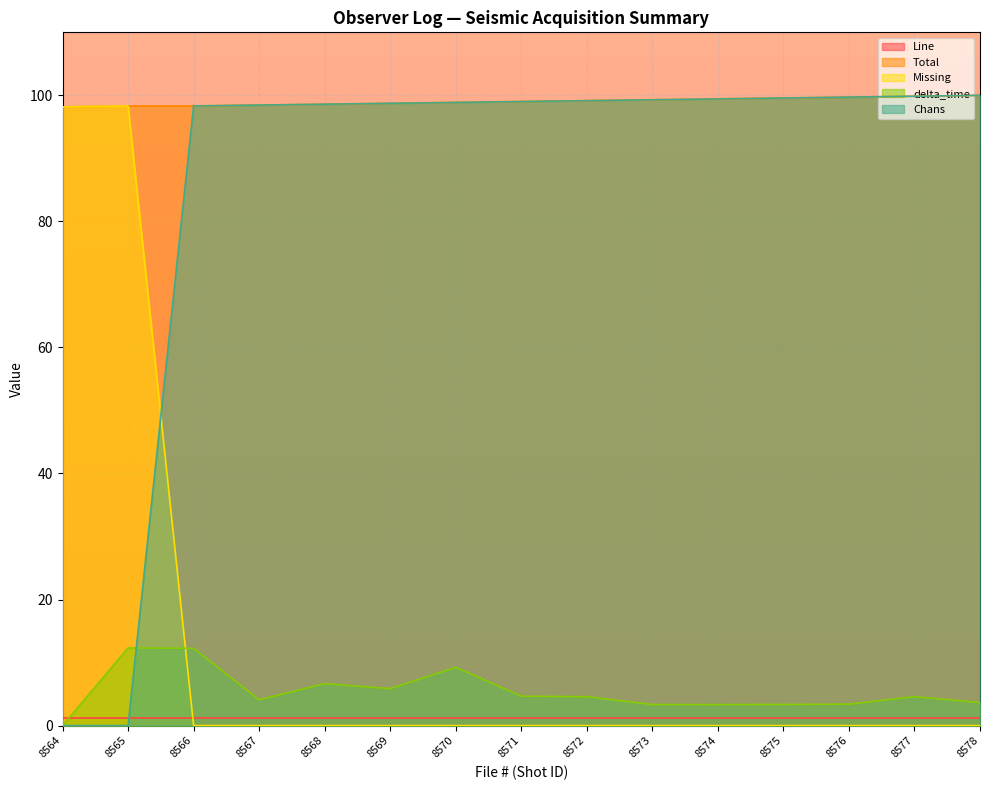

Where is the first local maximum for delta_time?

8565